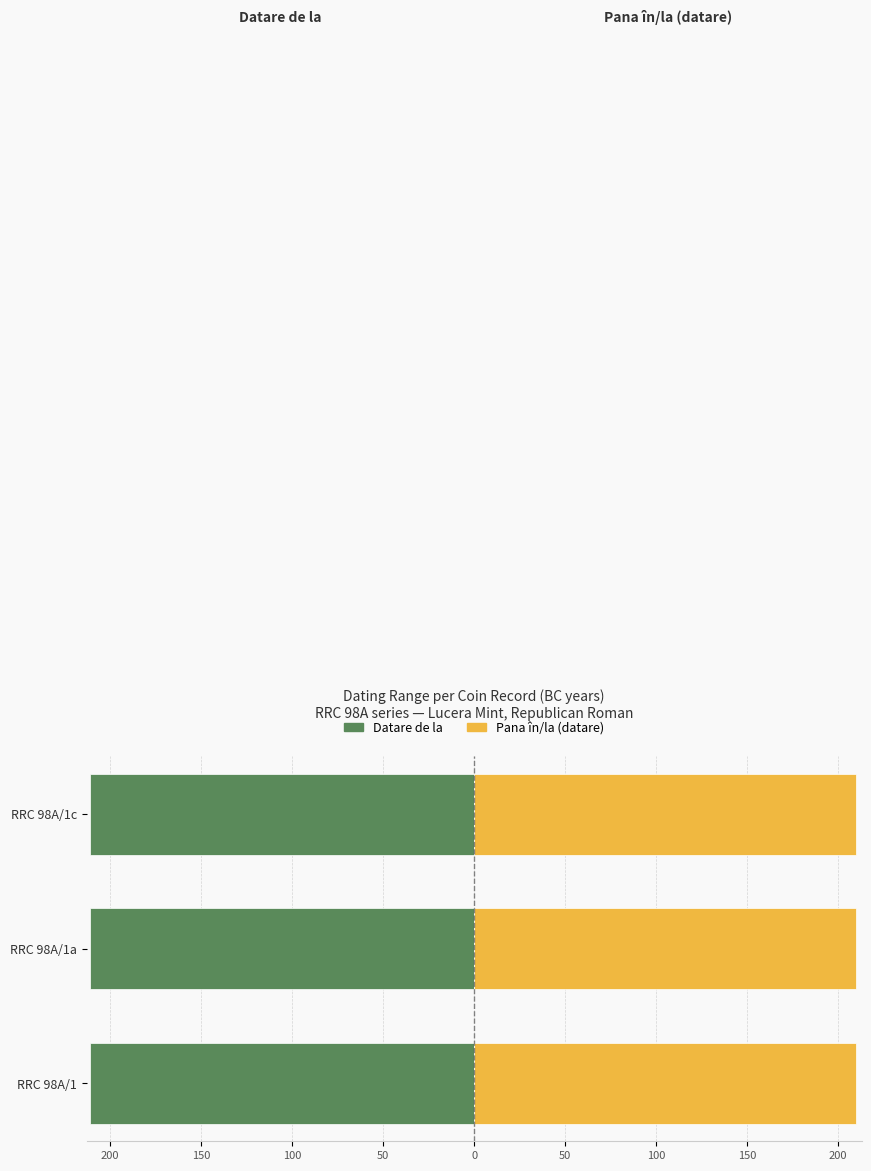

What is the highest value of the Datare de la series?

-211